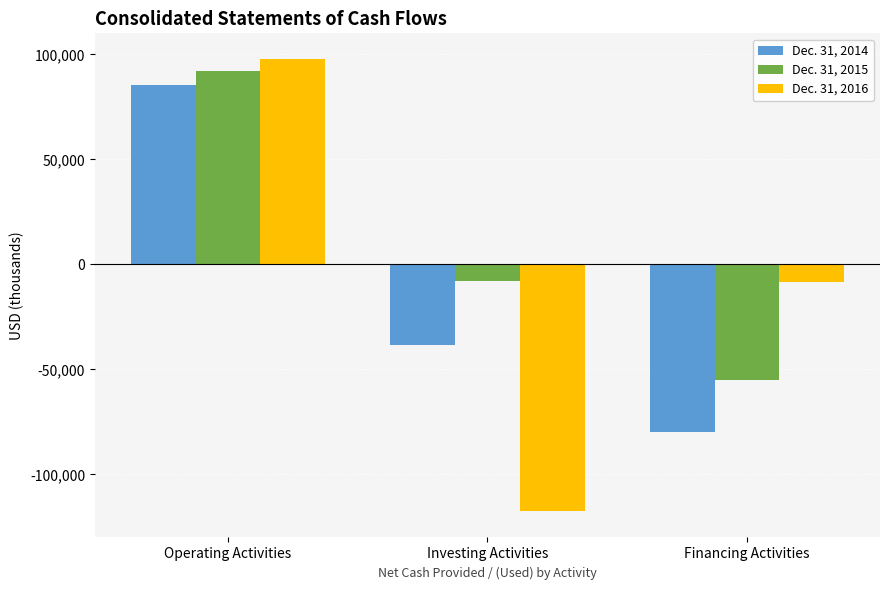

How many bars are there in total?

9